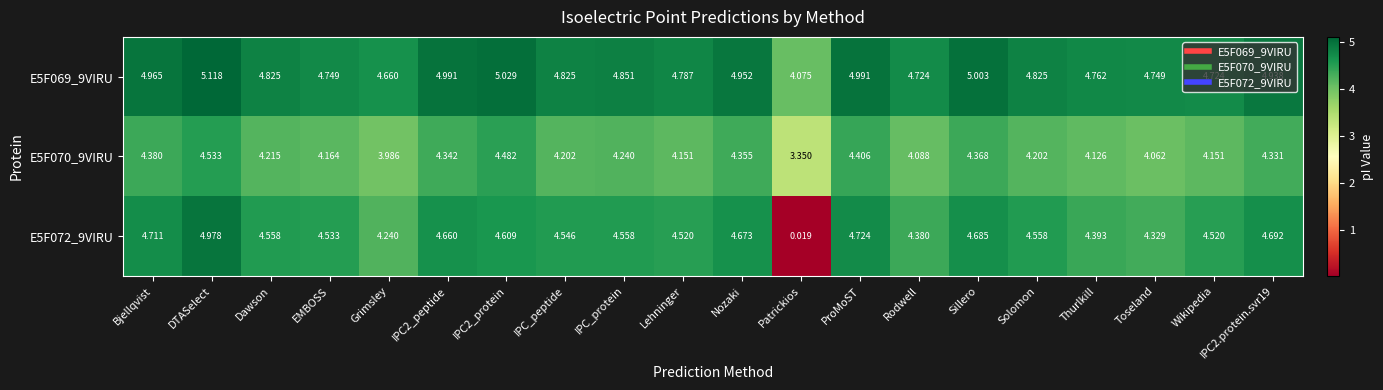

At which label does E5F070_9VIRU first exceed 4?

Bjellqvist